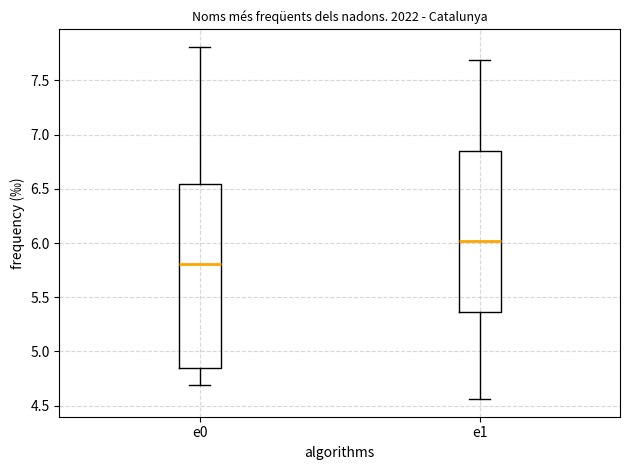

Reading left to right, read every box against the y-axis: the position of its median line, the range the box covers, and the ends of its whiskers. The values are not printed on the chart, so give them approximately, as read against the axis.

e0: median 5.80, box 4.85 to 6.55, whiskers 4.70 to 7.80
e1: median 6.00, box 5.35 to 6.85, whiskers 4.55 to 7.70